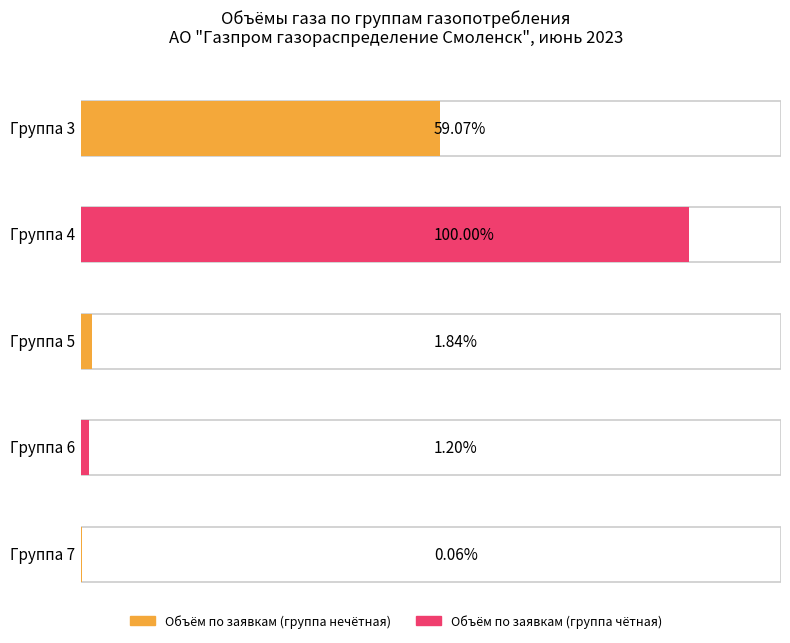

What is the label of the 5th bar from the right?

6